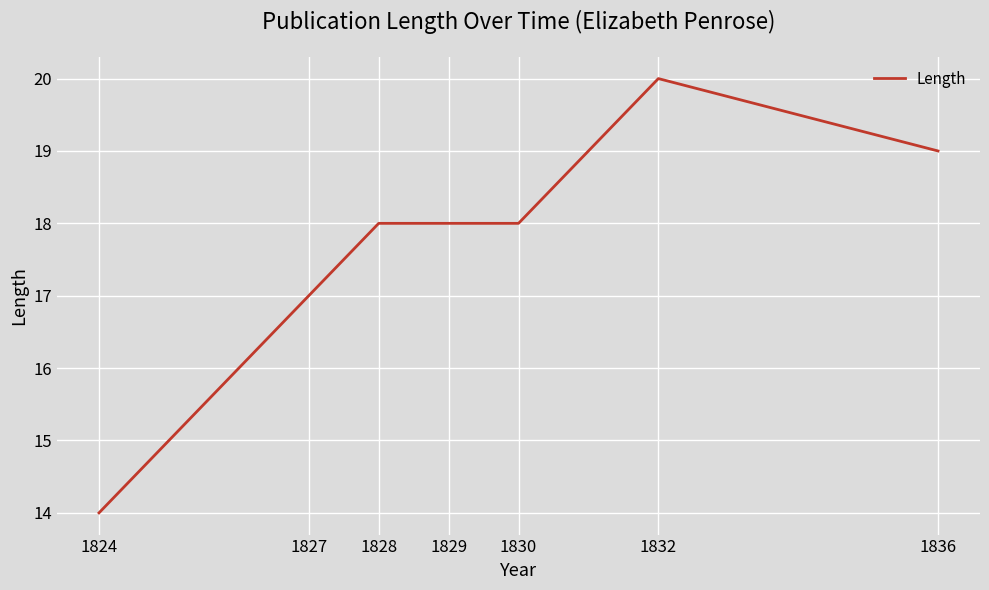

The value at 1836 is 31. True or false?

False